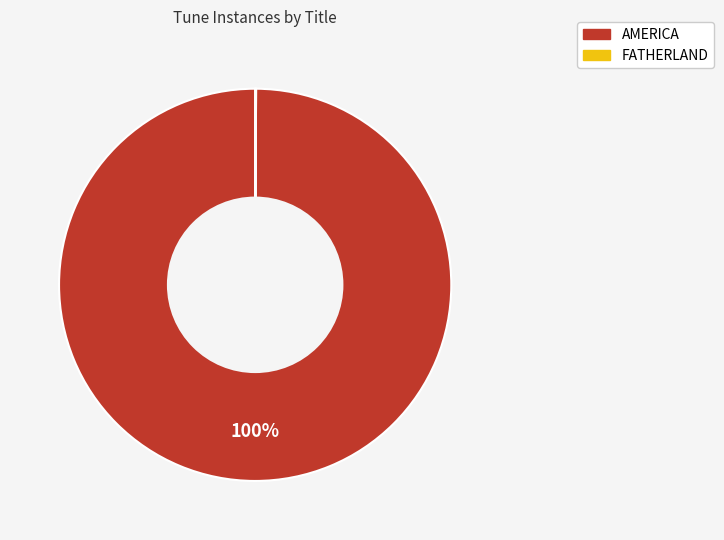

To the nearest percent, what portion does AMERICA represent?

100%